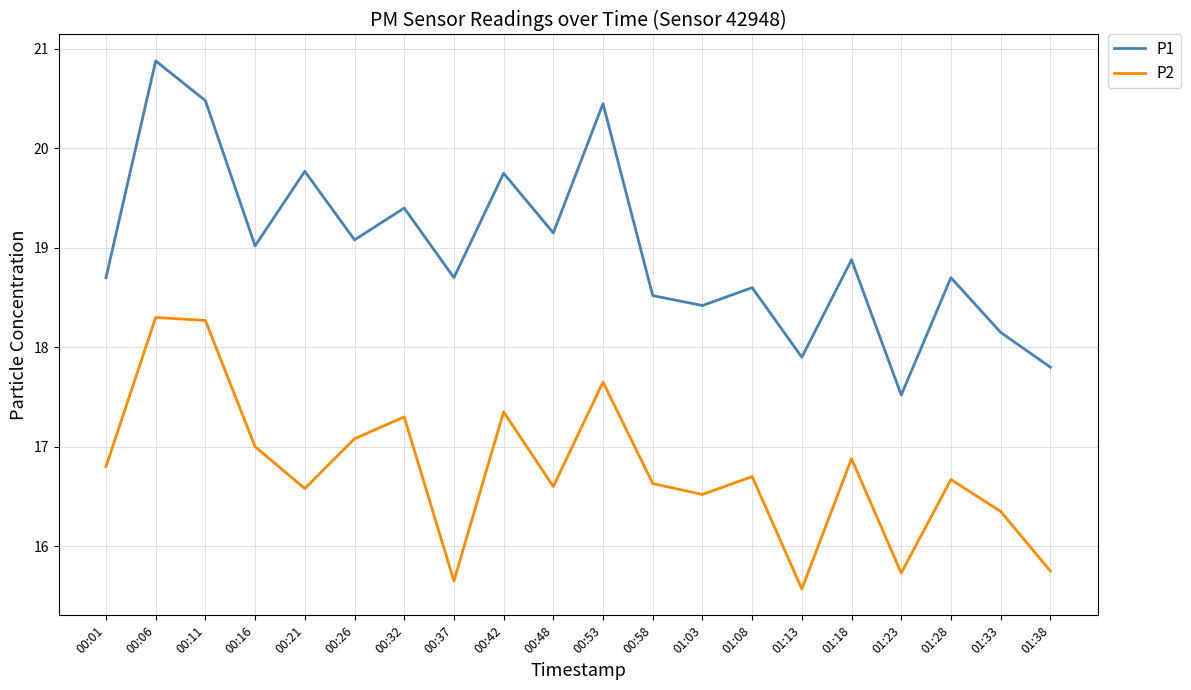

True or false: P2 and P1 cross at least once.

False